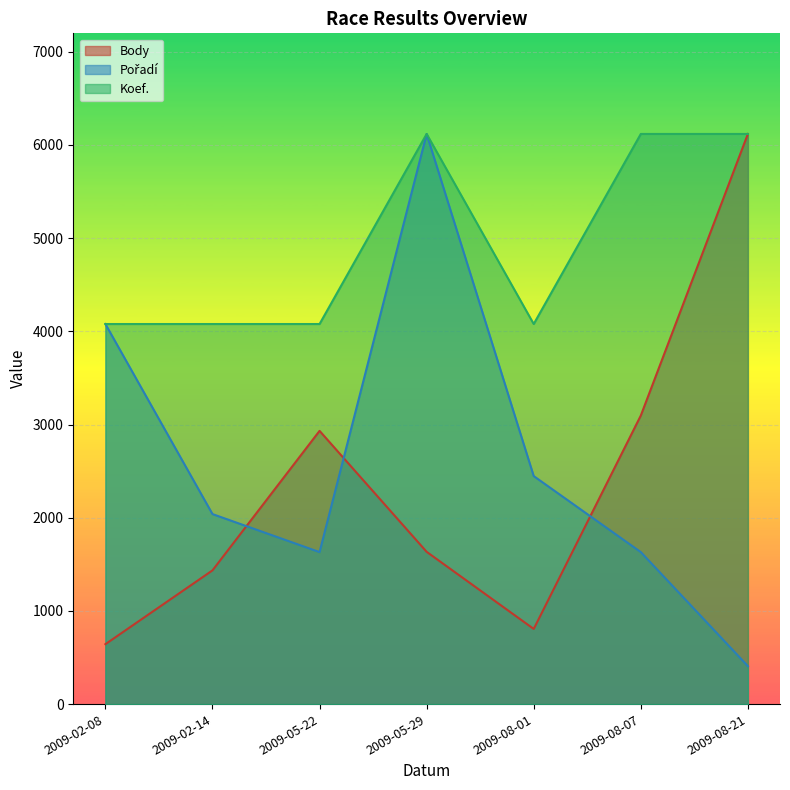

True or false: Pořadí has a value of 2833.2 at 2009-05-22.

False